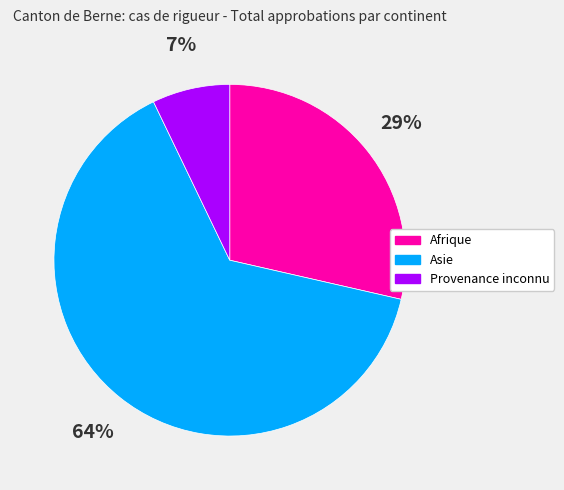

Combined, do Provenance inconnu and Afrique account for over 50%?

No